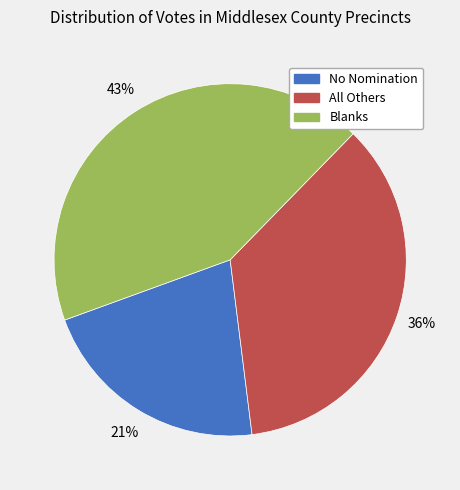

What is the smallest slice in the pie chart?

No Nomination